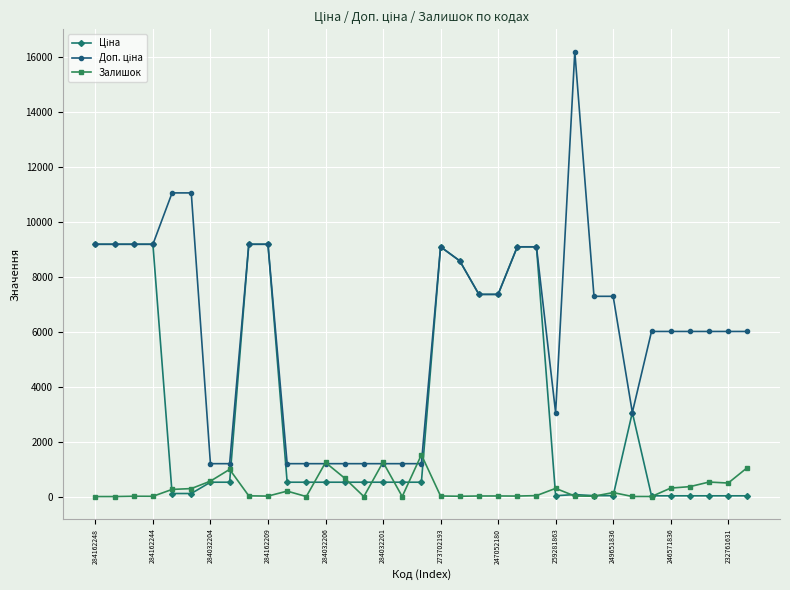

How many distinct data groups are displayed?

3